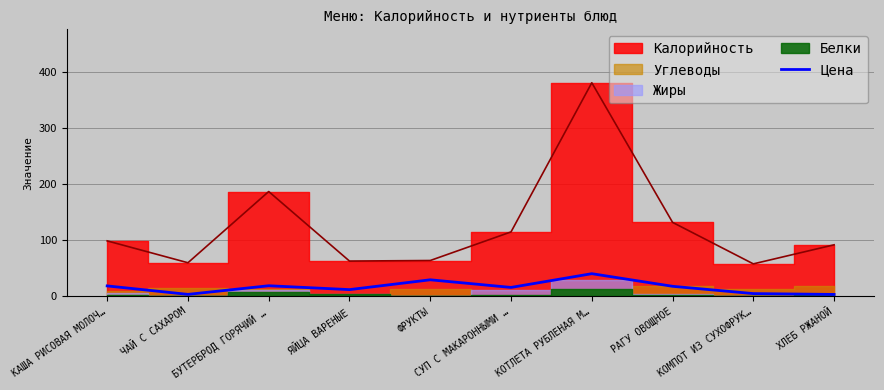

What value does the Цена series have at БУТЕРБРОД ГОРЯЧИЙ …?

19.0